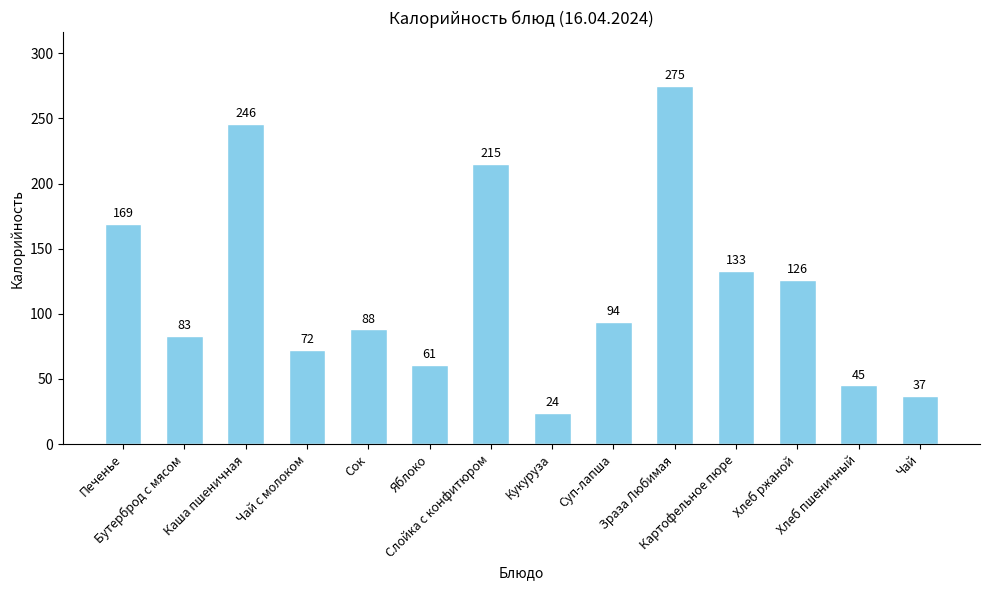

What is the minimum value shown in the chart?

24